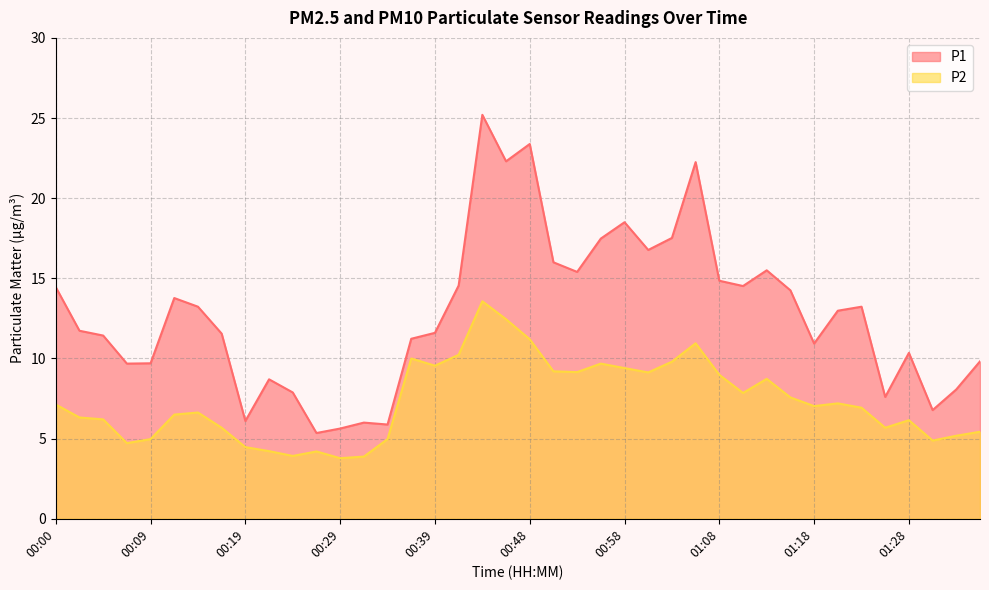

Where does the P2 series first go above 7?

00:00